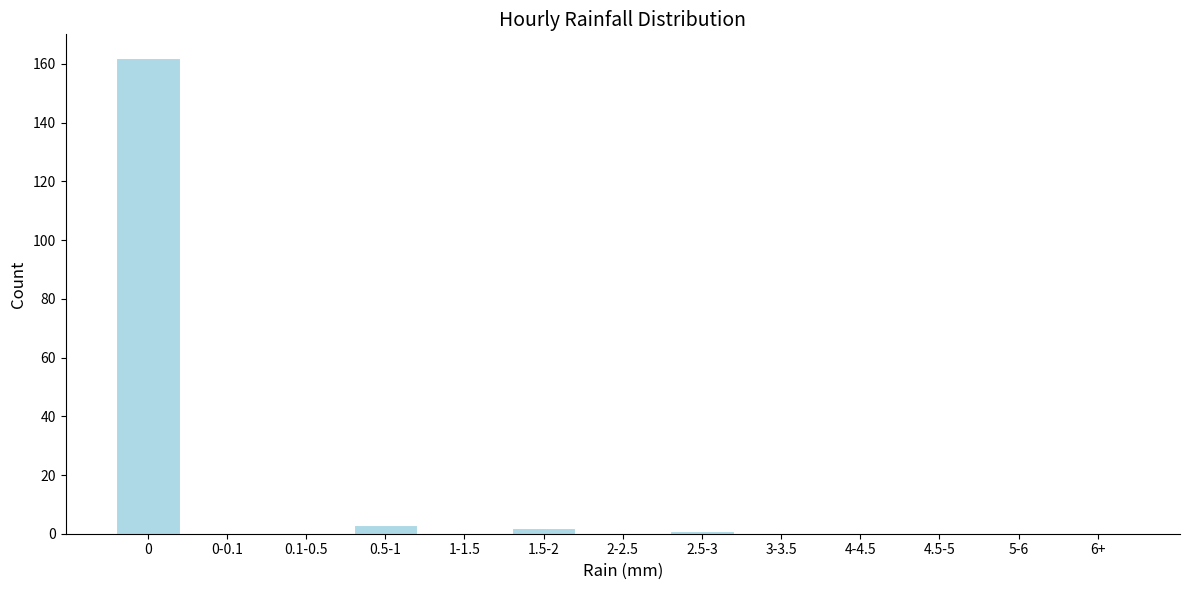

Reading left to right, transcribe all the data shown in this chart.

0=162	0-0.1=0	0.1-0.5=0	0.5-1=3	1-1.5=0	1.5-2=2	2-2.5=0	2.5-3=1	3-3.5=0	4-4.5=0	4.5-5=0	5-6=0	6+=0